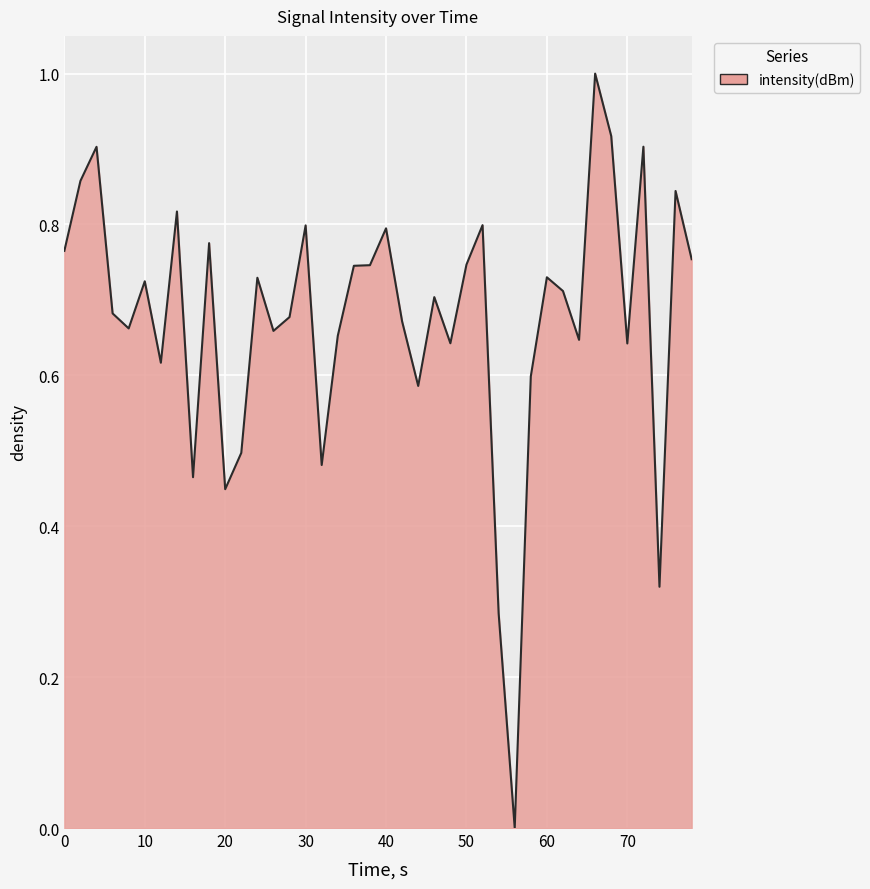

What is the greatest value displayed?

1.0